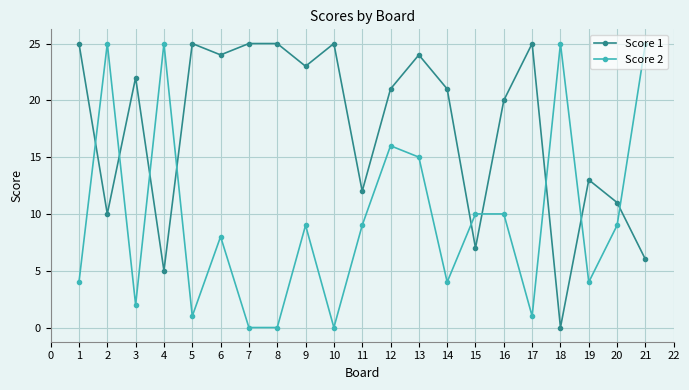

At which category is the sum across all series the highest?

13